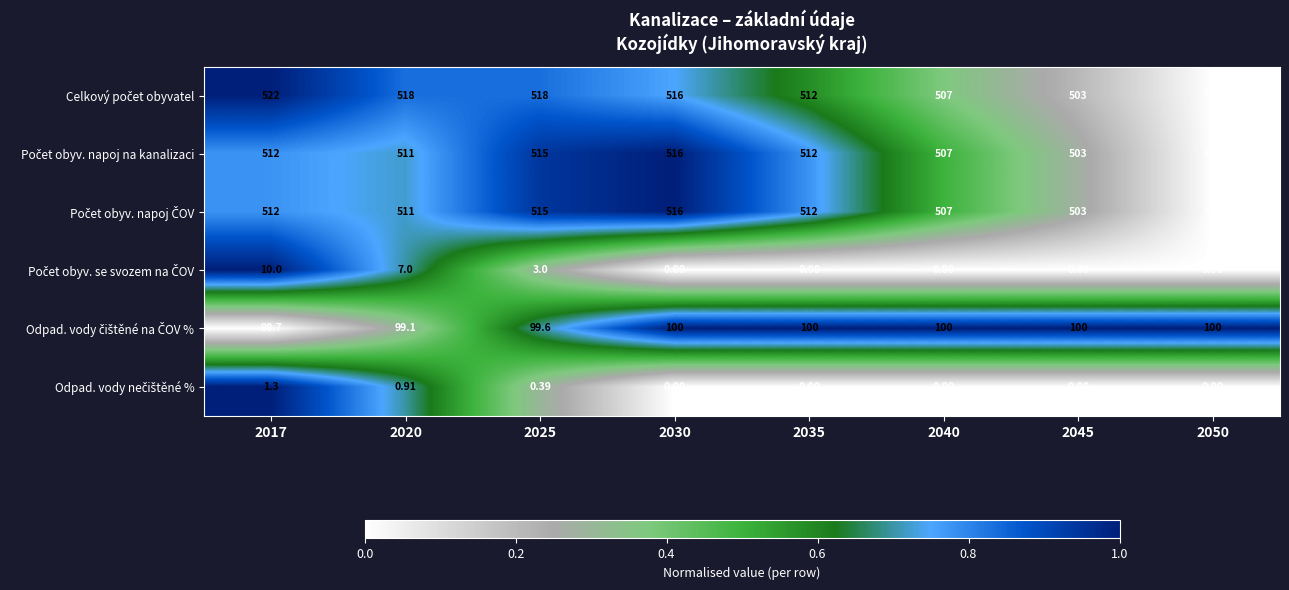

How many data points does each series have?

8